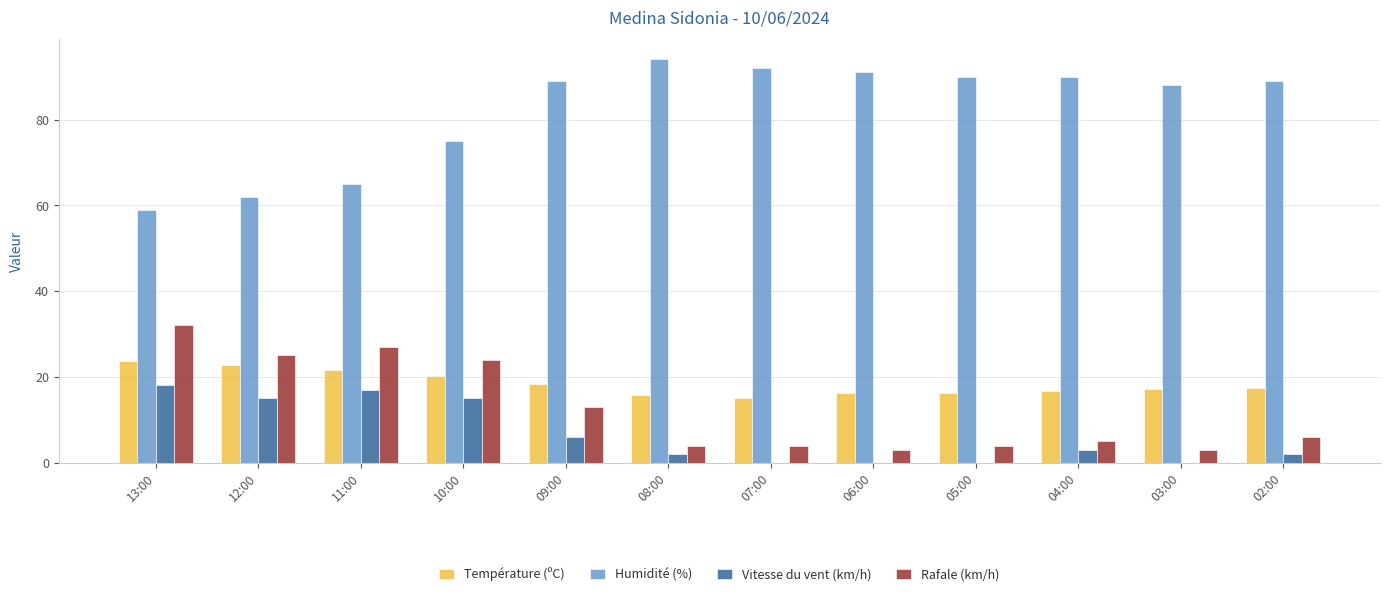

How many groups of bars are there?

12